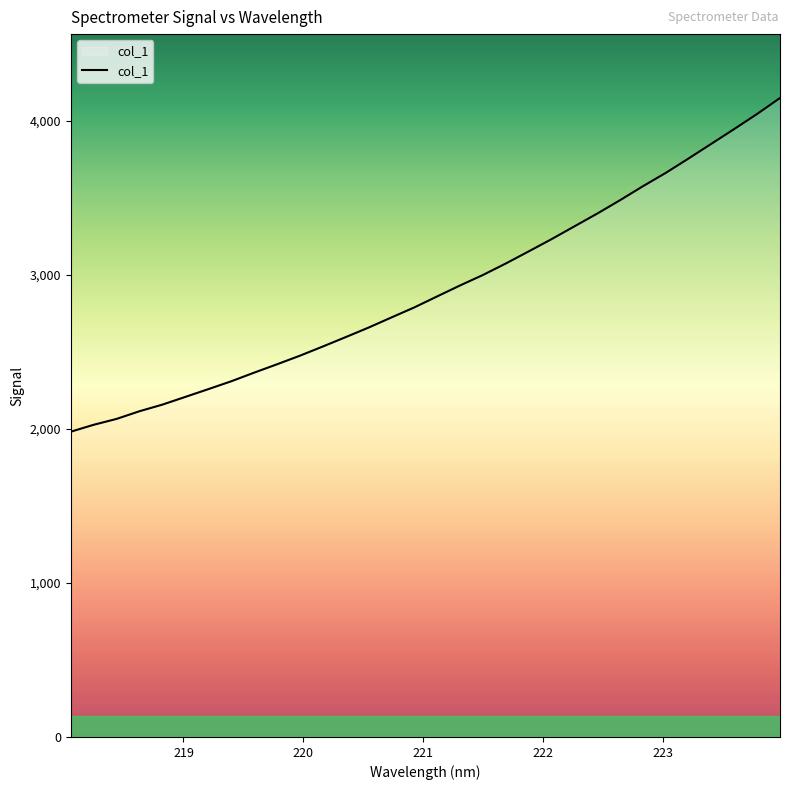

What is the greatest value displayed?

4148.1